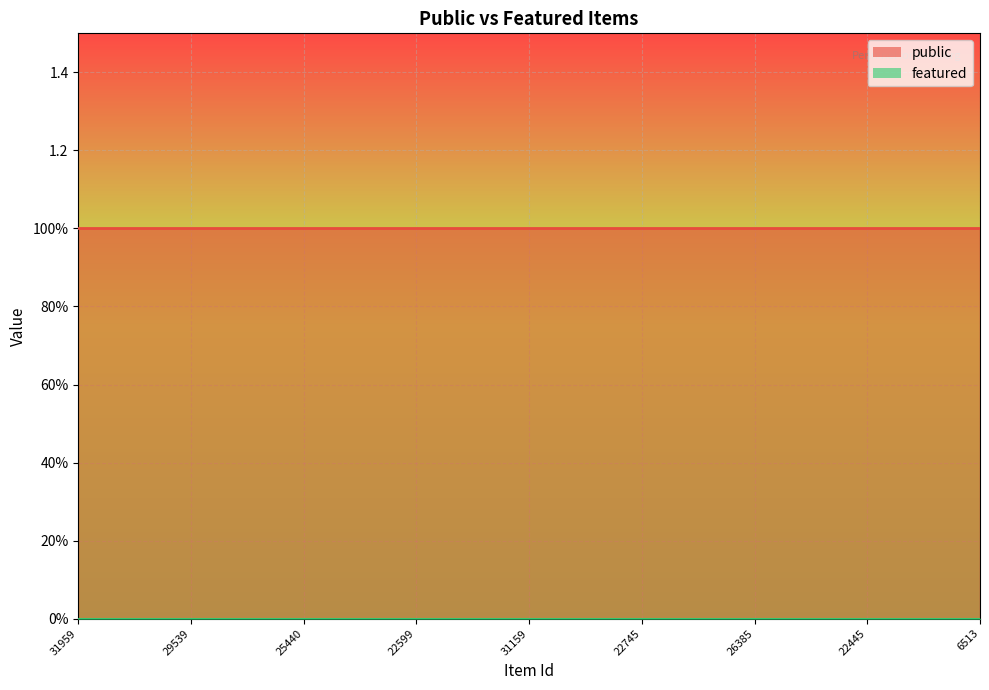

At which label does public reach its peak?

31959